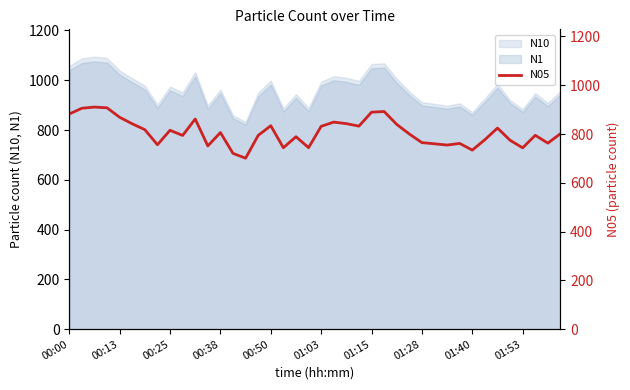

True or false: the data has more than 0 interior local peaks.

True